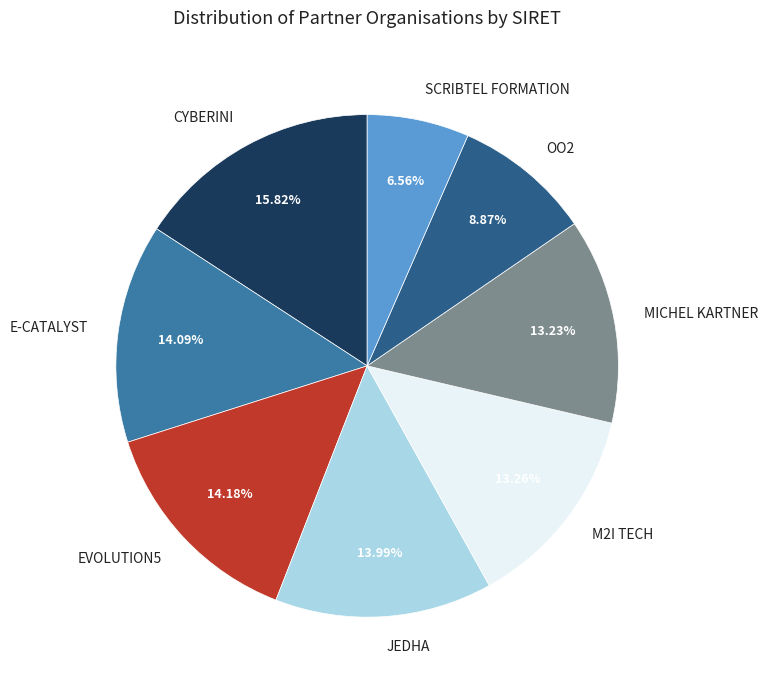

How many slices are in this pie chart?

8